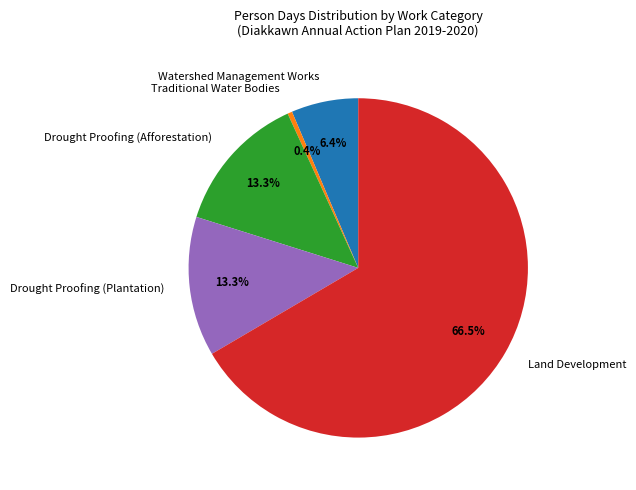

What portion of the pie excludes Traditional Water Bodies?

99.6%